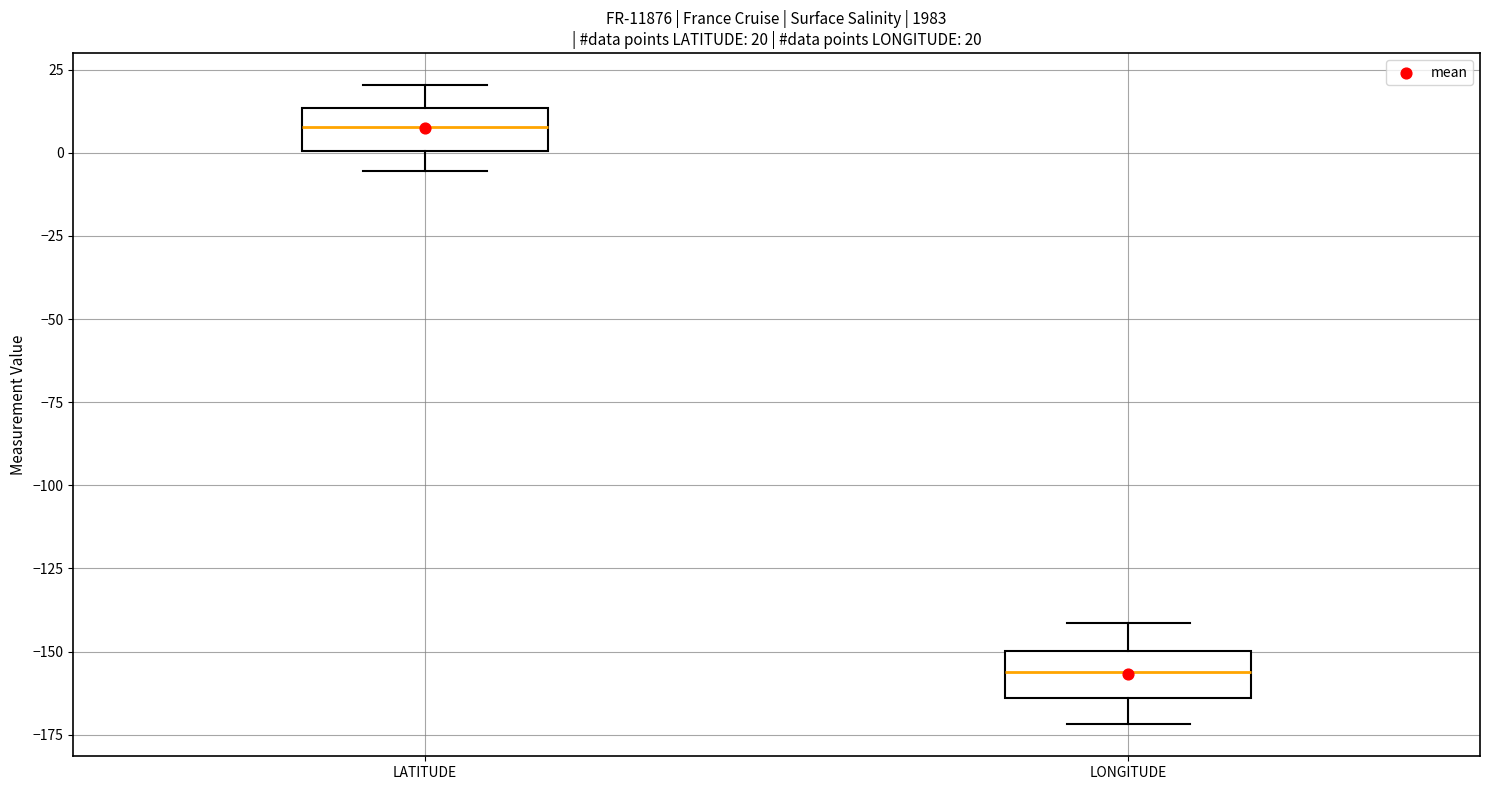

Which box's median line is the highest?

LATITUDE